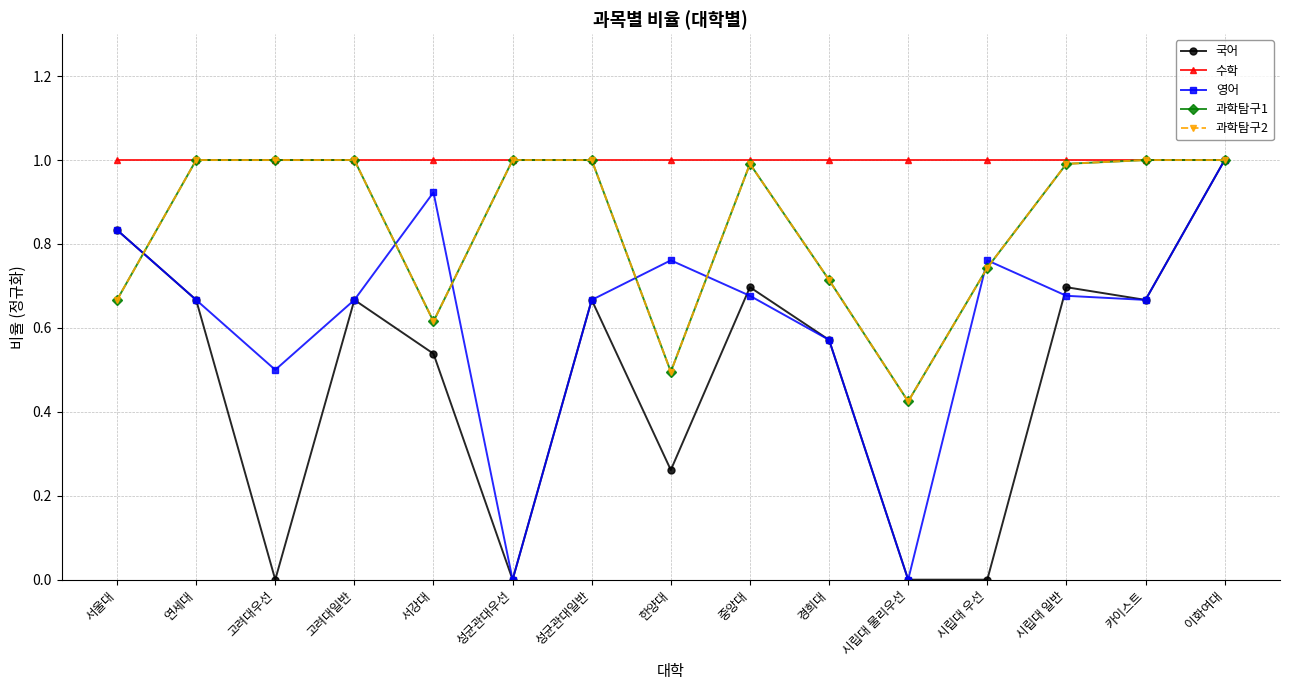

Does the chart have visible grid lines?

Yes